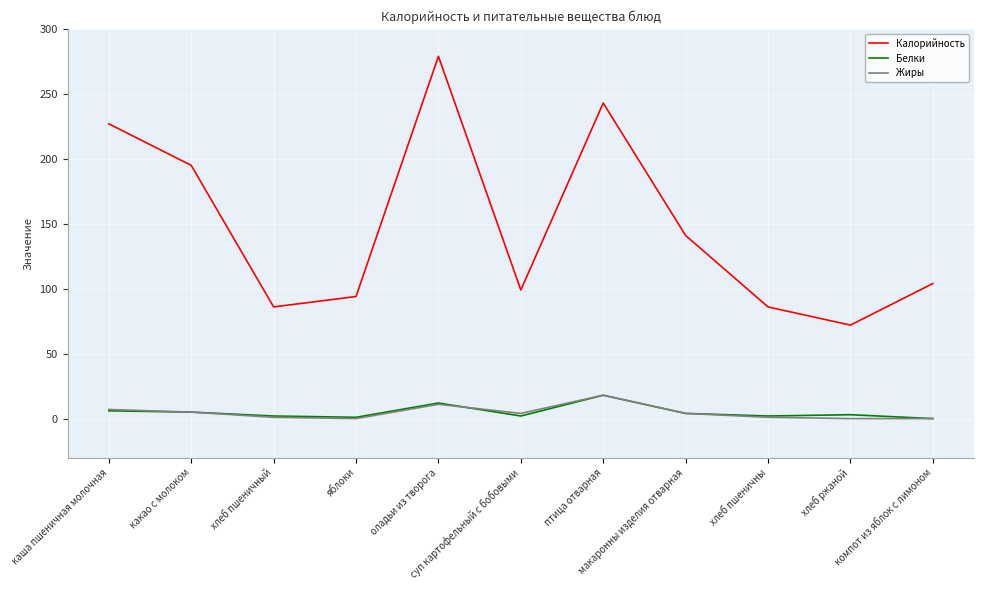

What is the spread (max minus min) of values at какао с молоком?

190